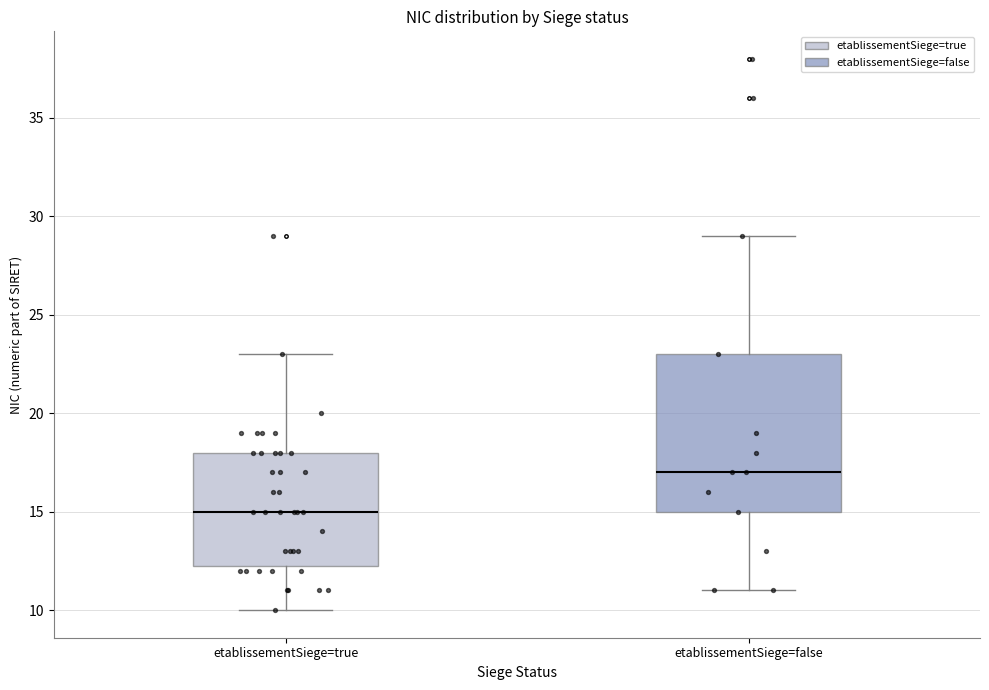

Where does the median line of the box for etablissementSiege=false sit on the y-axis? The values are not printed on the chart, so give them approximately, as read against the axis.

17.0